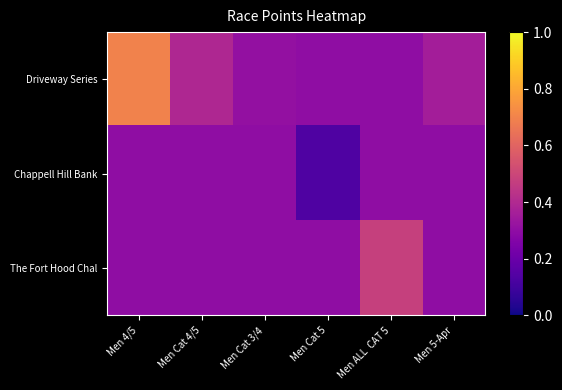

List the series in order of their peak value, lowest first.

Chappell Hill Bank, The Fort Hood Chal, Driveway Series